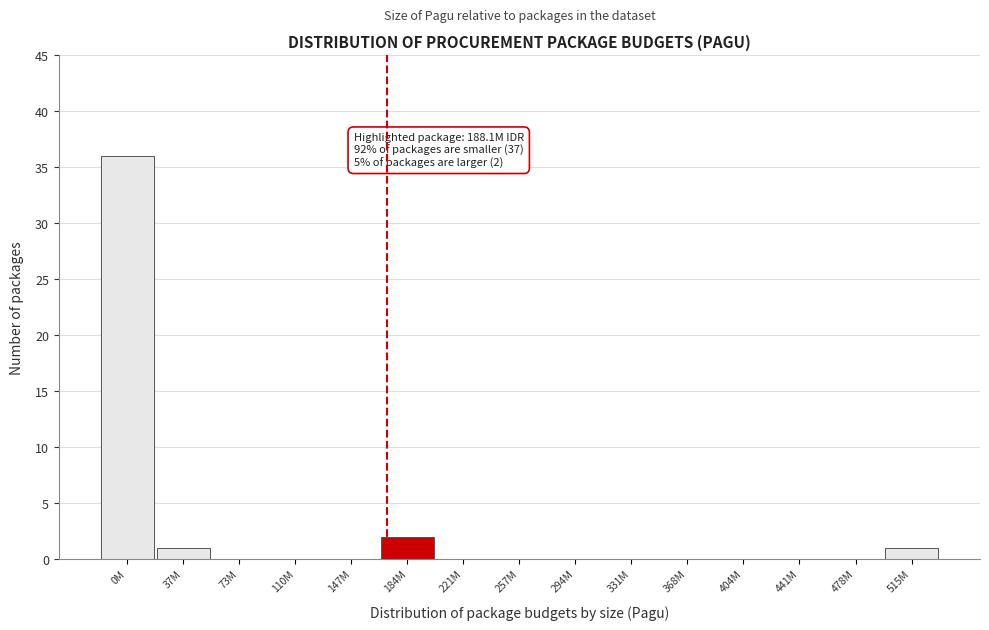

Reading left to right, list all the values displayed in this chart.

0M=36	37M=1	73M=0	110M=0	147M=0	184M=2	221M=0	257M=0	294M=0	331M=0	368M=0	404M=0	441M=0	478M=0	515M=1